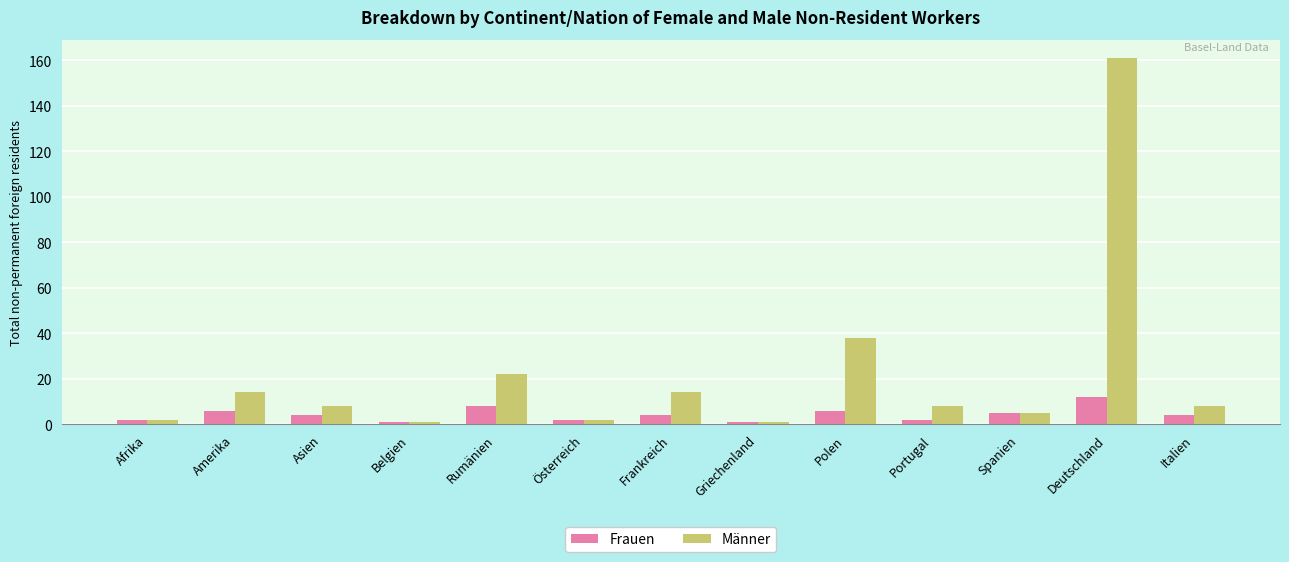

Reading left to right, what are all the values shown in this chart?

Frauen: 2	6	4	1	8	2	4	1	6	2	5	12	4
Männer: 2	14	8	1	22	2	14	1	38	8	5	161	8